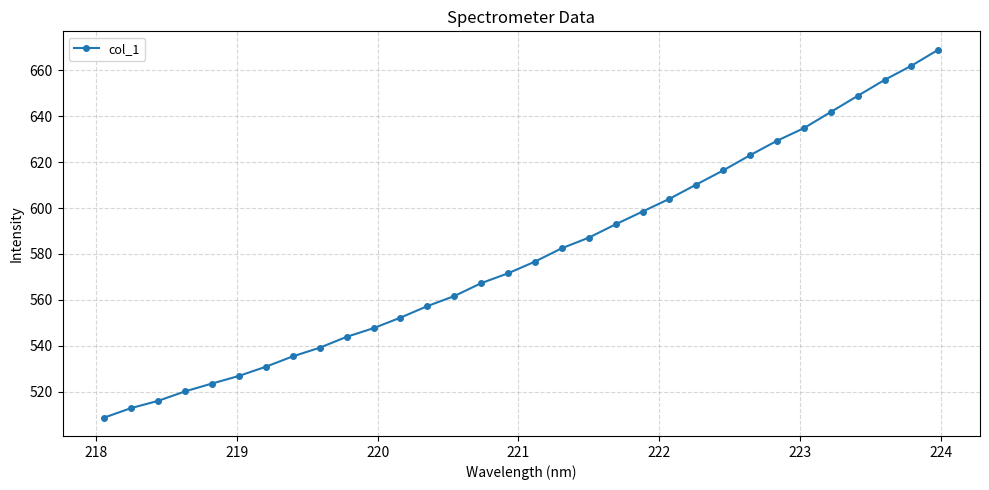

What is the difference between the maximum and minimum values?

160.1